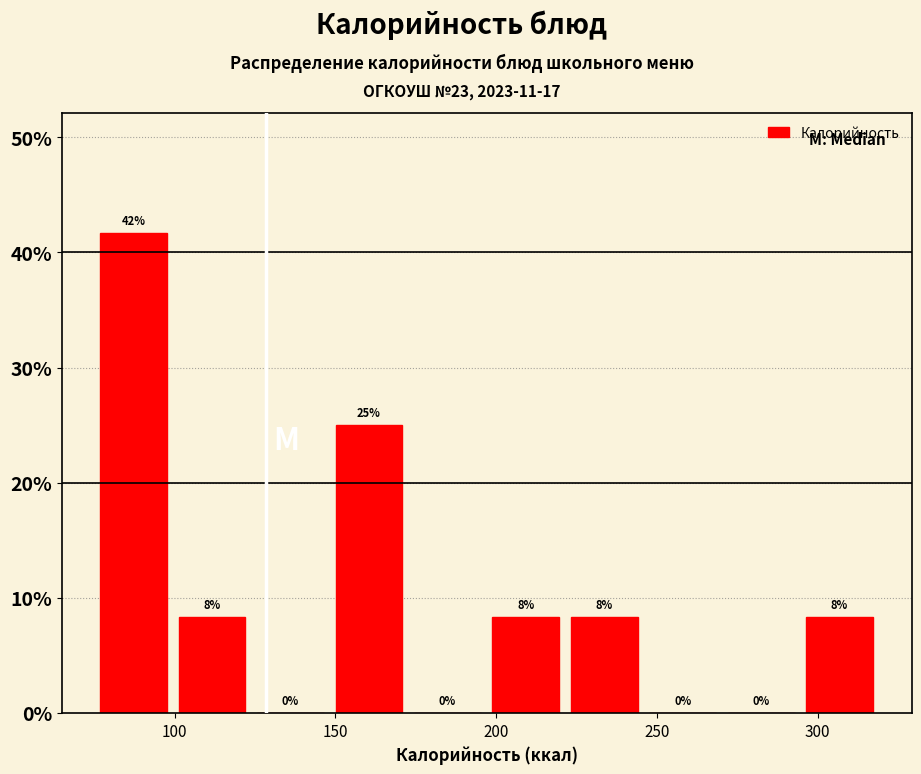

Over which range of the x-axis is the bar tallest?

75 to 100